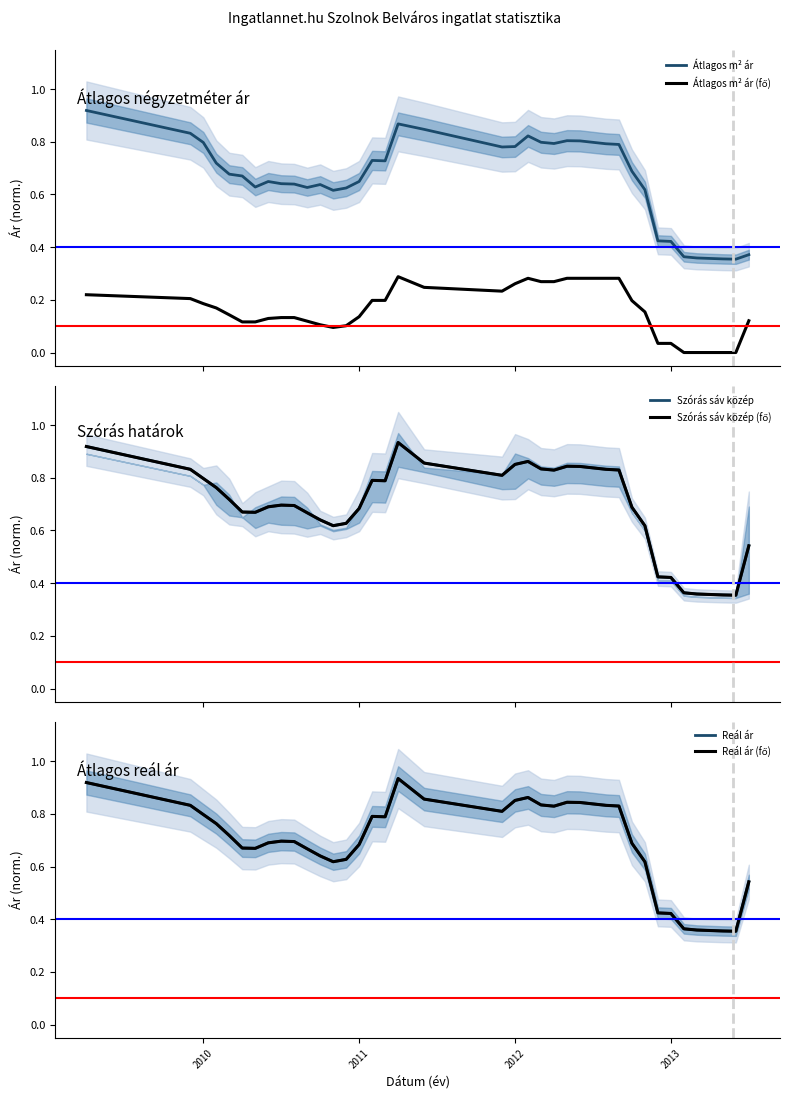

Which series changed the most between 2013 and 32?

Szórás sáv közép